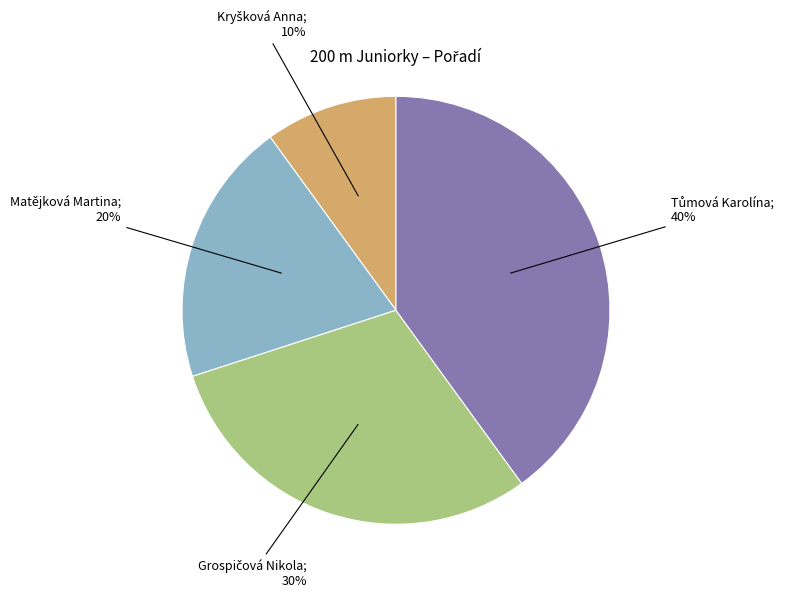

To the nearest percent, what is the average slice percentage?

25%